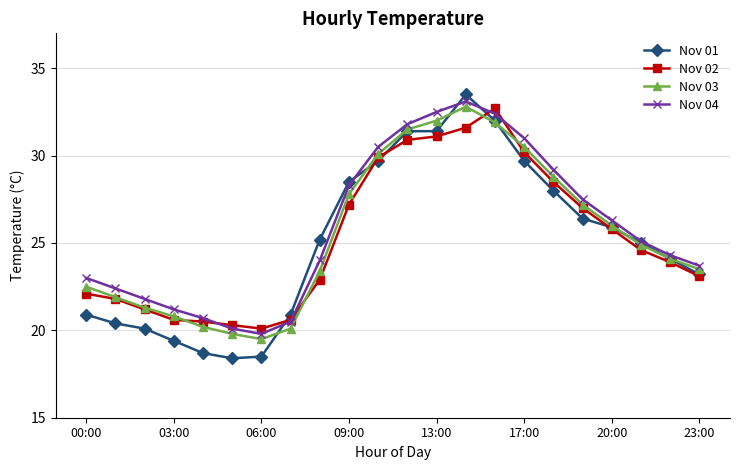

Which series has the largest range (max minus min)?

Nov 01